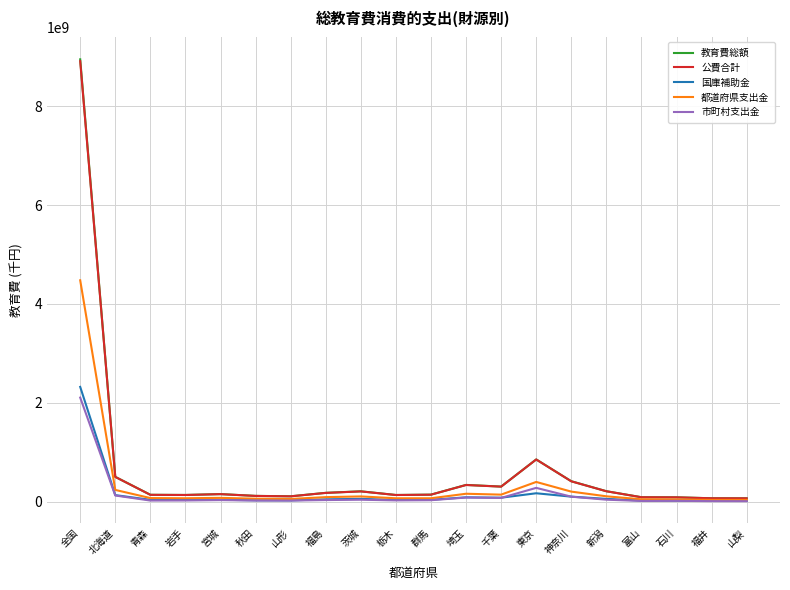

What are all the series names shown in the legend?

教育費総額, 公費合計, 国庫補助金, 都道府県支出金, 市町村支出金